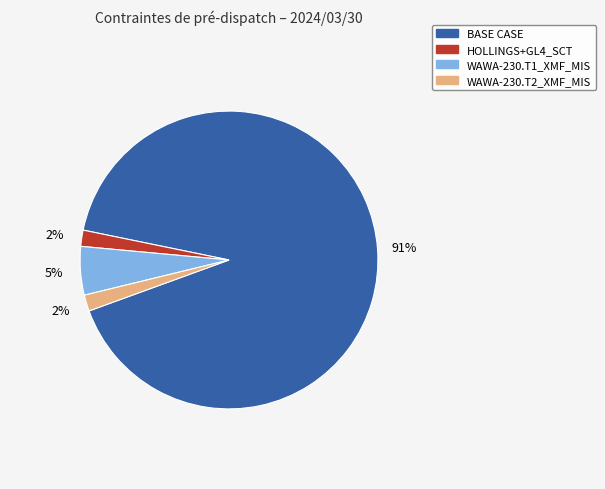

Is it true that WAWA-230.T2_XMF_MIS is 2% of the pie?

True